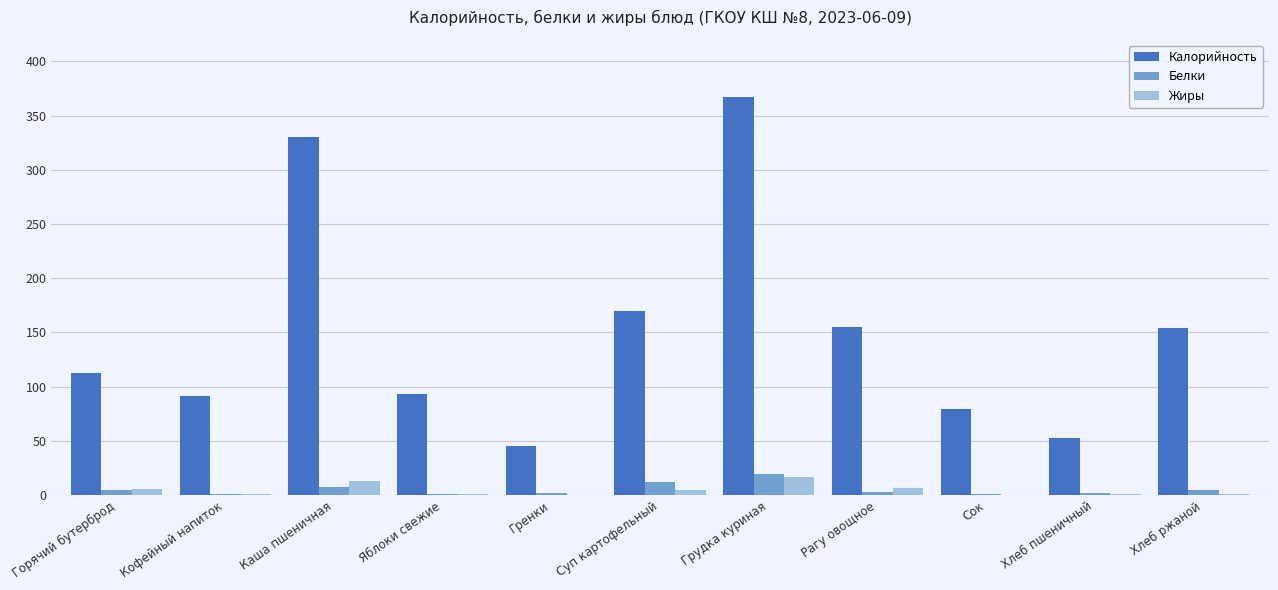

Which series changed the most between Гренки and Хлеб пшеничный?

Калорийность